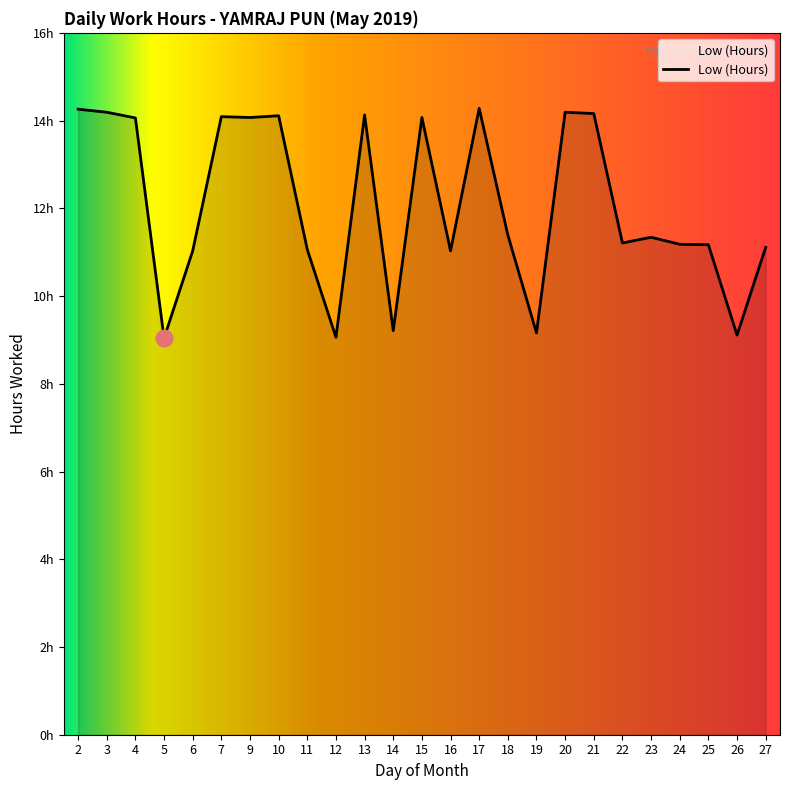

What is the change in value from 4 to 25?

-2.9